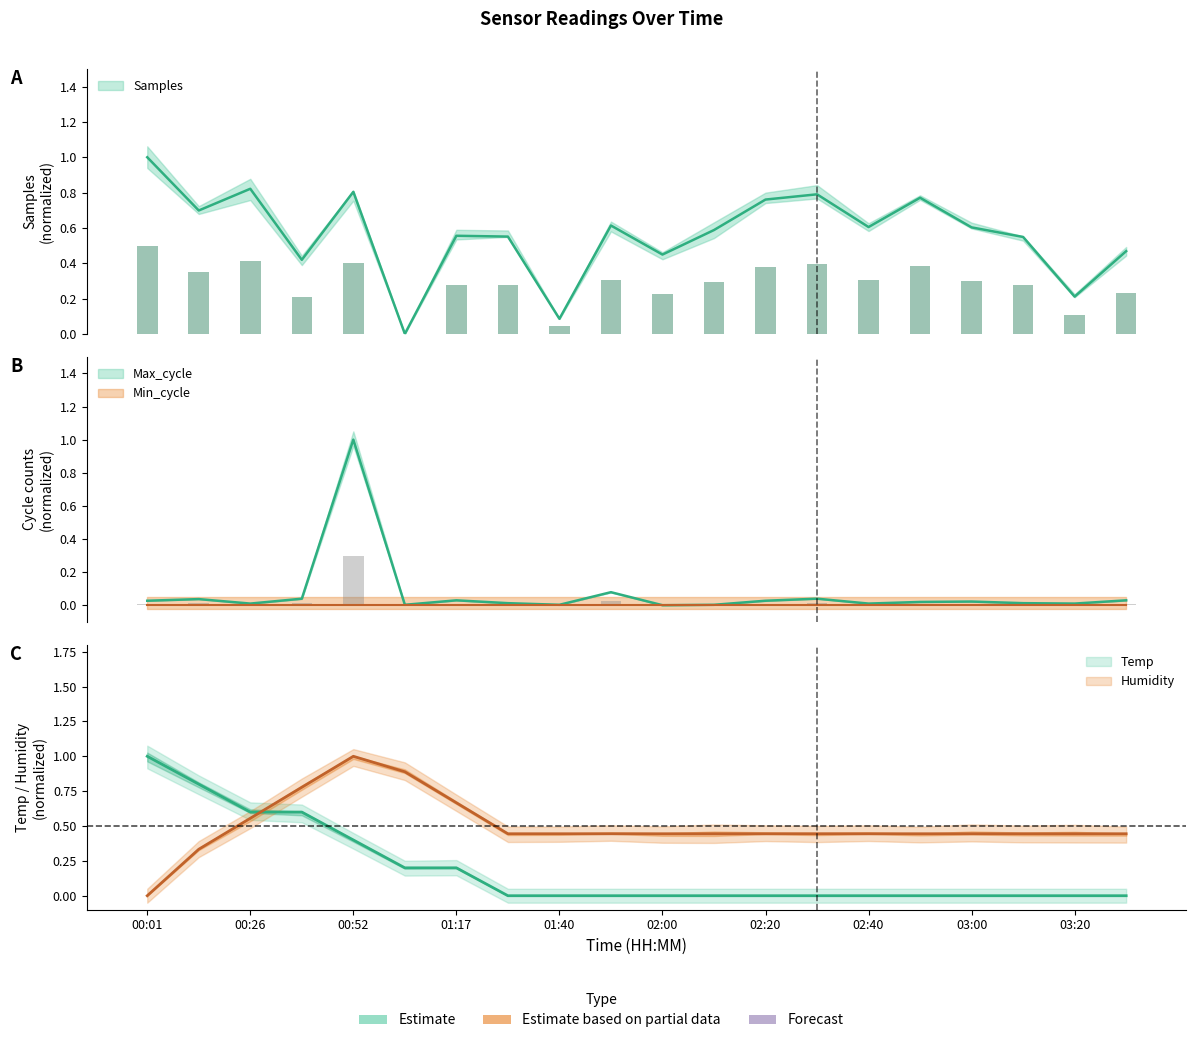

What is the label of the 13th bar from the left?

02:20